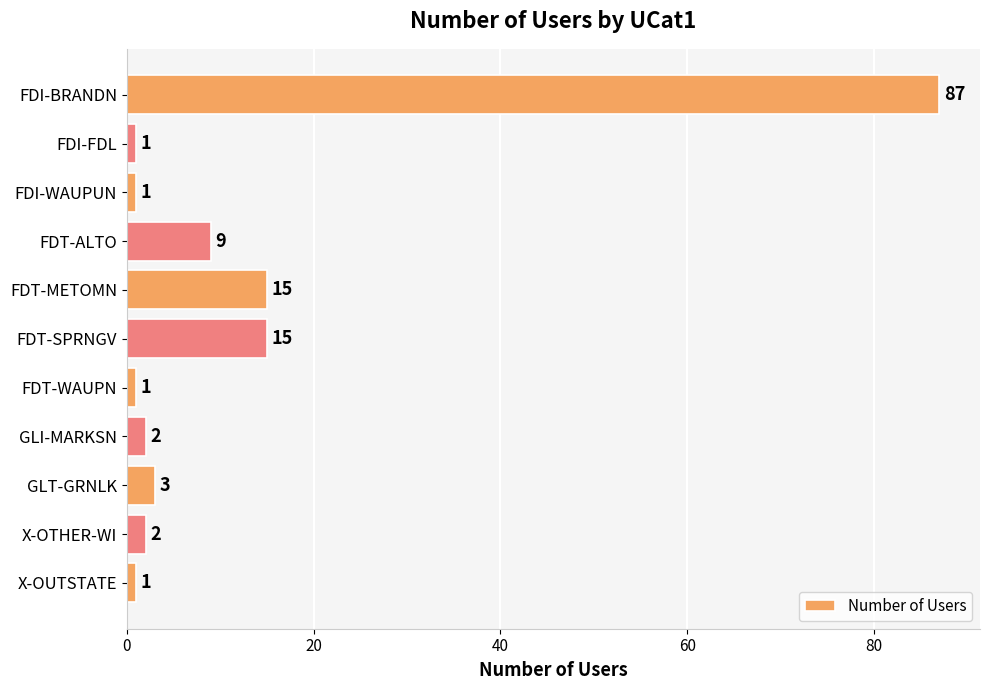

The value at X-OTHER-WI is 2. True or false?

True